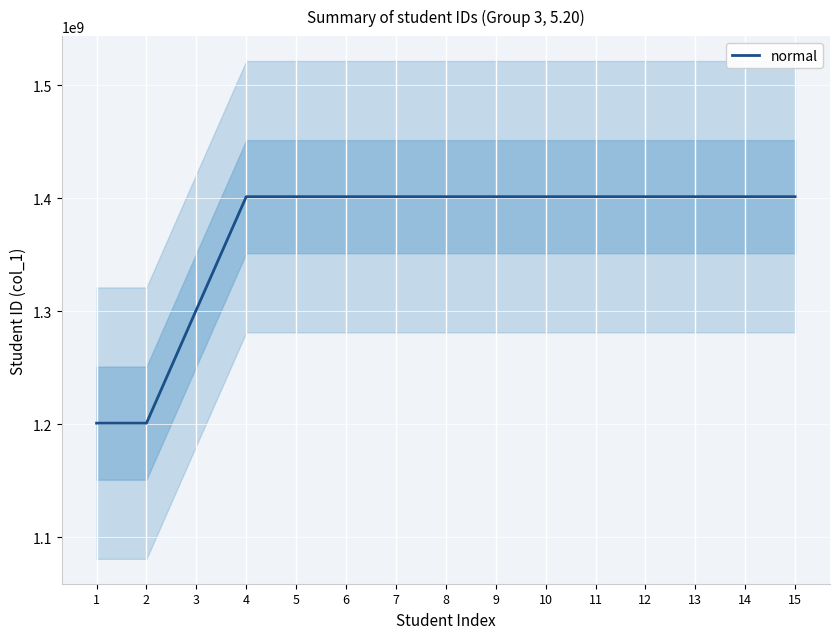

What is the value of the 7th point from the left?

1401362086